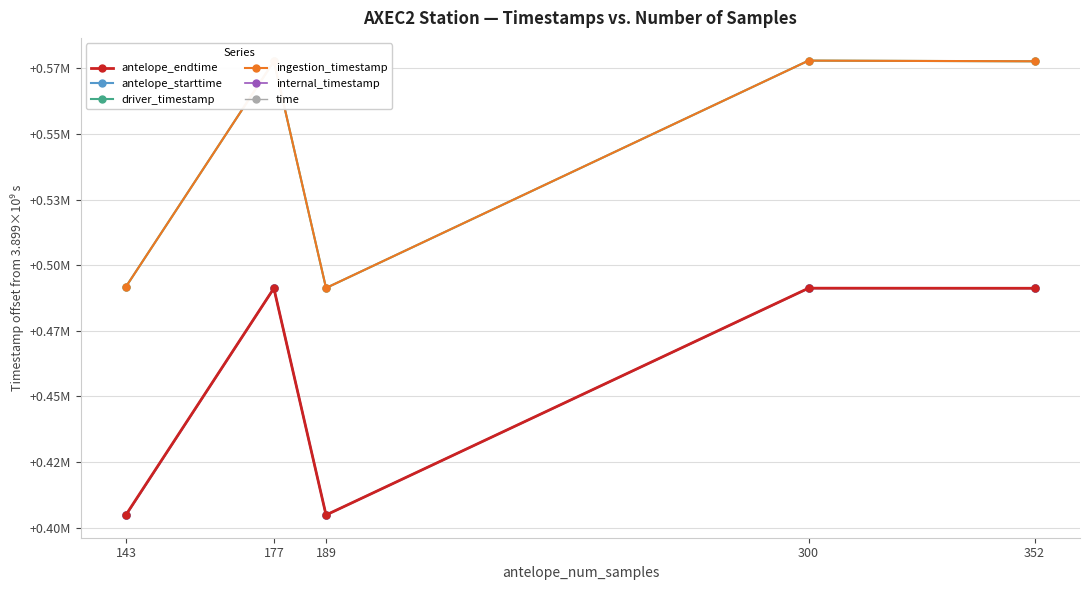

True or false: antelope_starttime has more than 1 points higher than both neighbors.

False